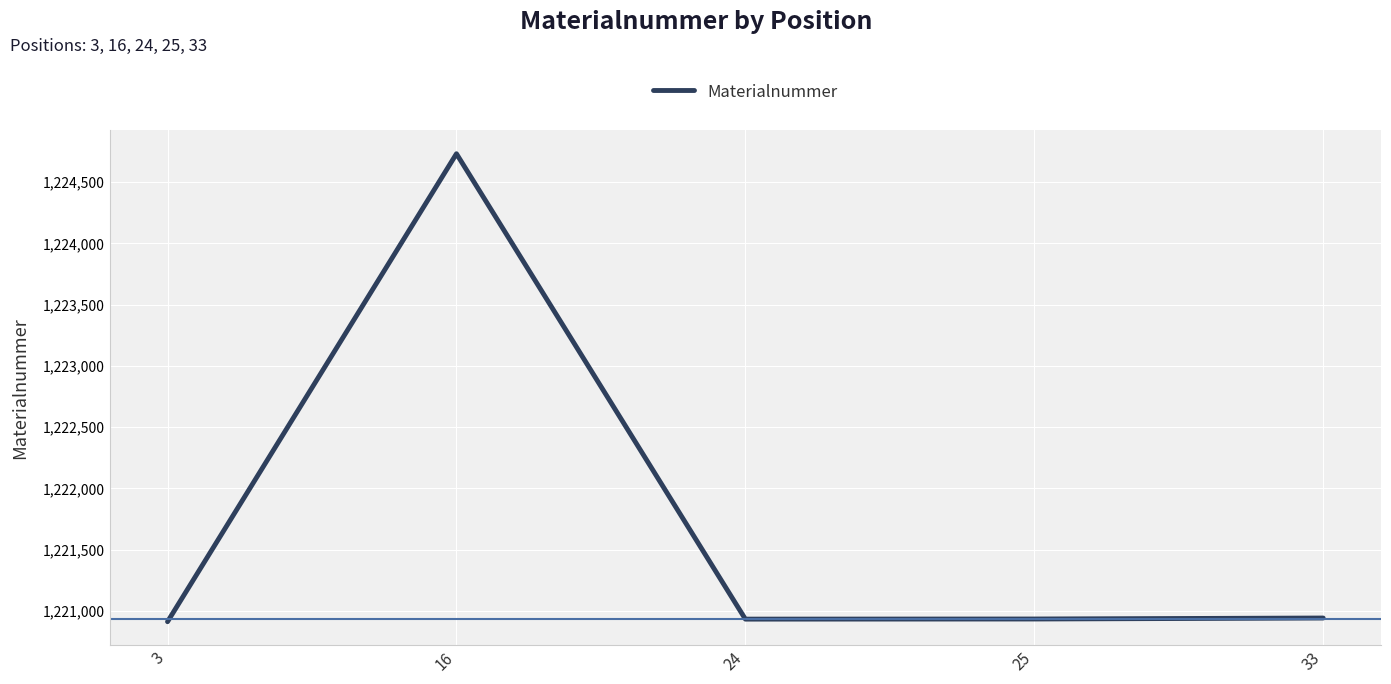

At which category does the chart reach its peak across all series?

16